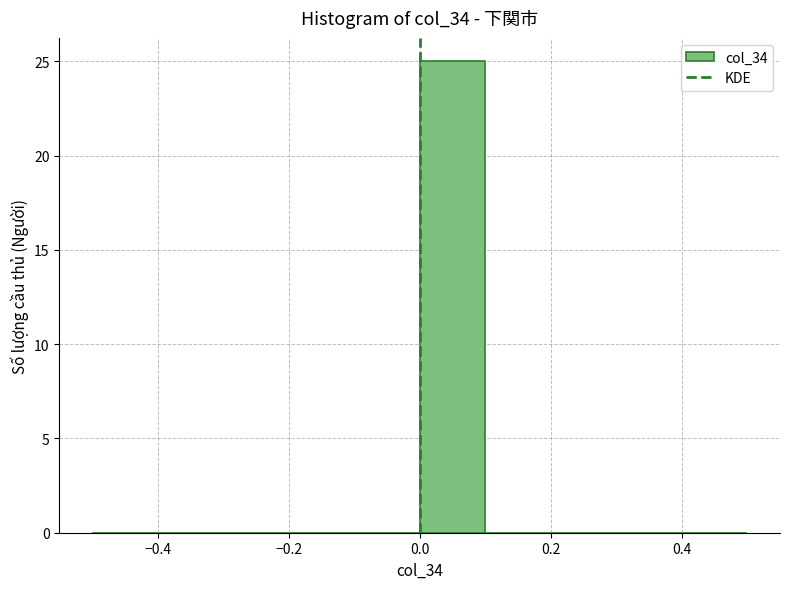

How tall is the bar that spans 0.0 to 0.1 on the x-axis? The values are not printed on the chart, so give them approximately, as read against the axis.

25